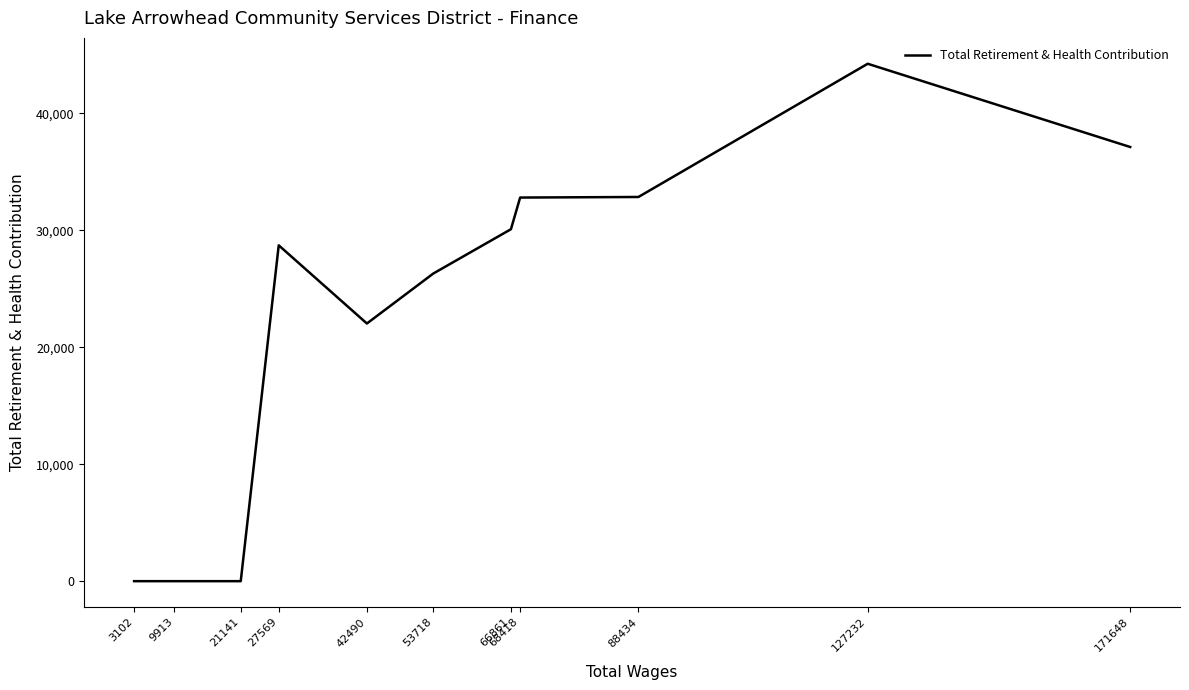

Rank the categories by value from highest to lowest.

127232, 171648, 88434, 68418, 66861, 27569, 53718, 42490, 21141, 9913, 3102